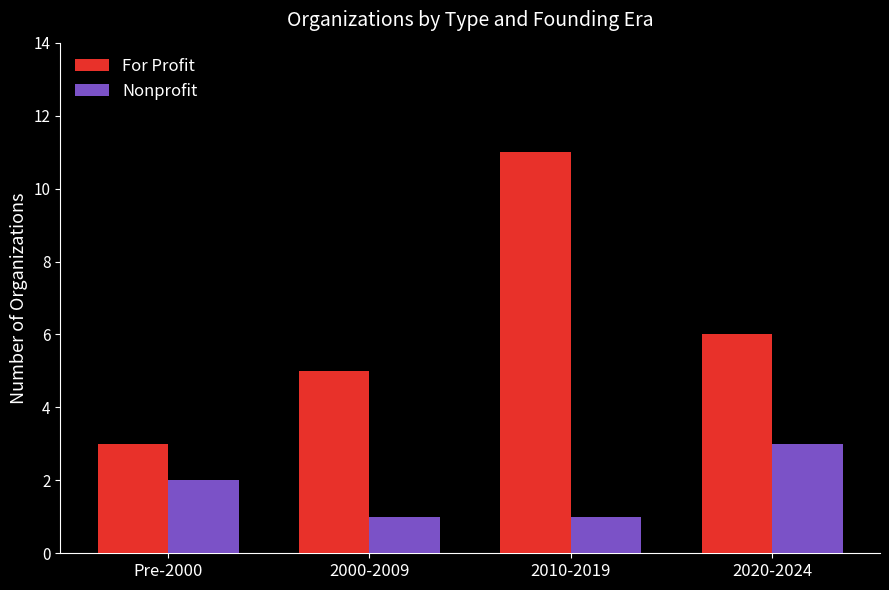

What is the smallest value displayed?

1